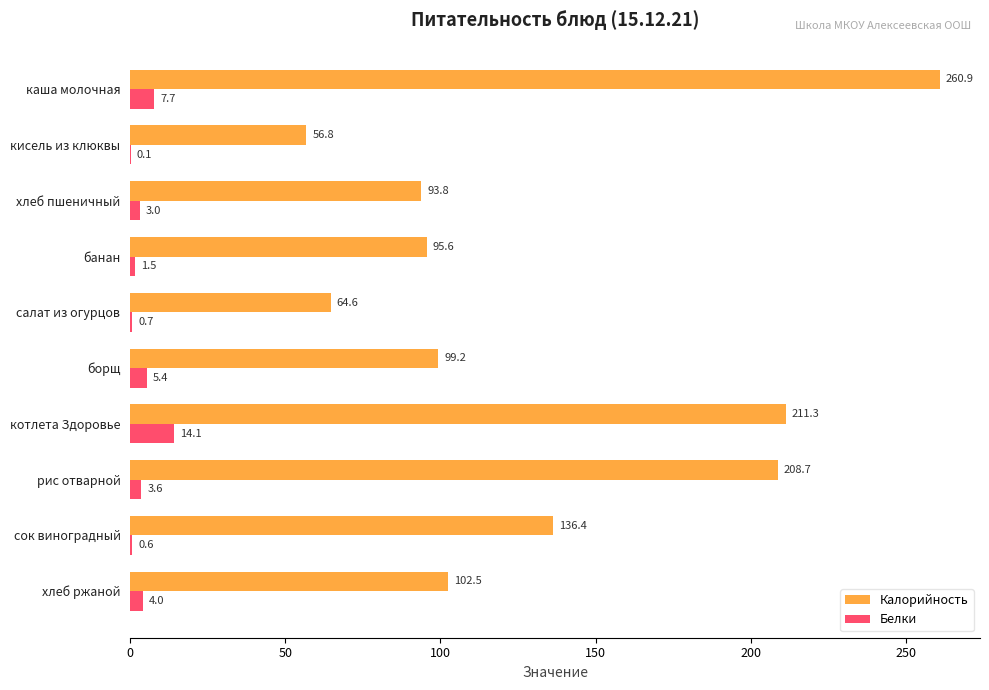

Which category has the highest value in the Калорийность series?

каша молочная